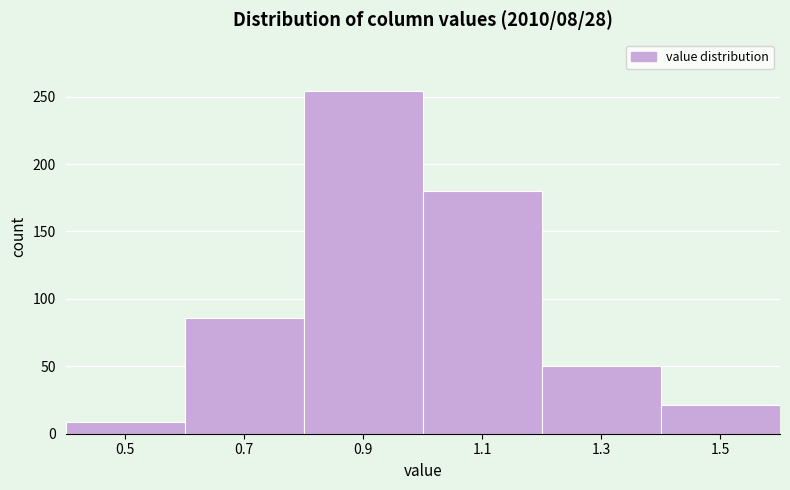

How tall is the bar that spans 0.6 to 0.8 on the x-axis? The values are not printed on the chart, so give them approximately, as read against the axis.

85